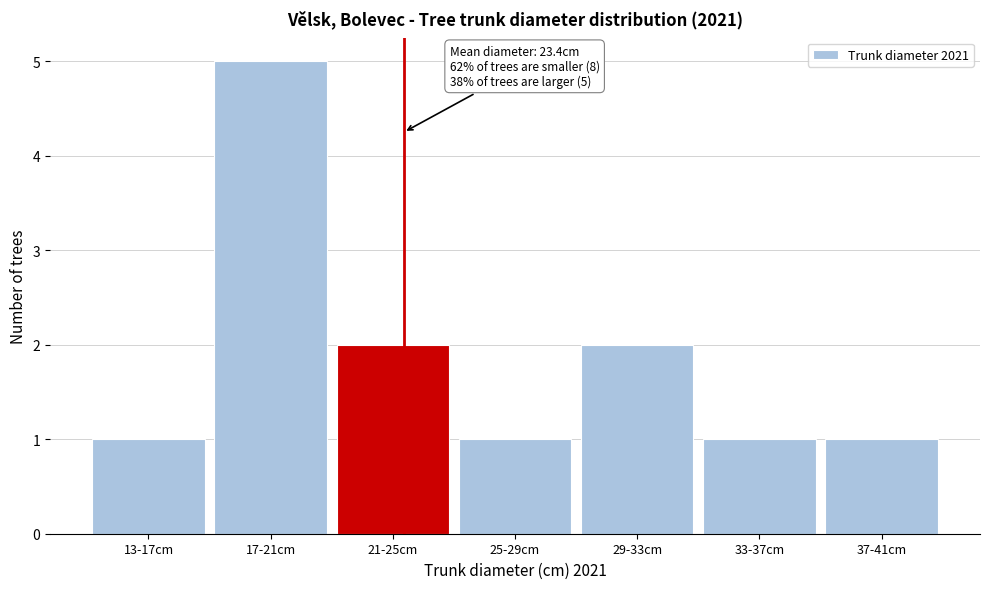

Reading left to right, transcribe all the data shown in this chart.

1	5	2	1	2	1	1